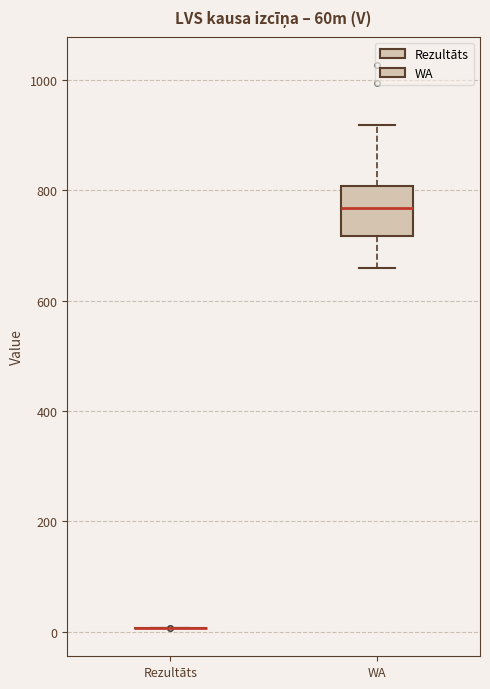

Reading left to right, read every box against the y-axis: the position of its median line, the range the box covers, and the ends of its whiskers. The values are not printed on the chart, so give them approximately, as read against the axis.

Rezultāts: box collapsed to a line at 0, whiskers 0 to 0
WA: median 760, box 720 to 800, whiskers 660 to 920